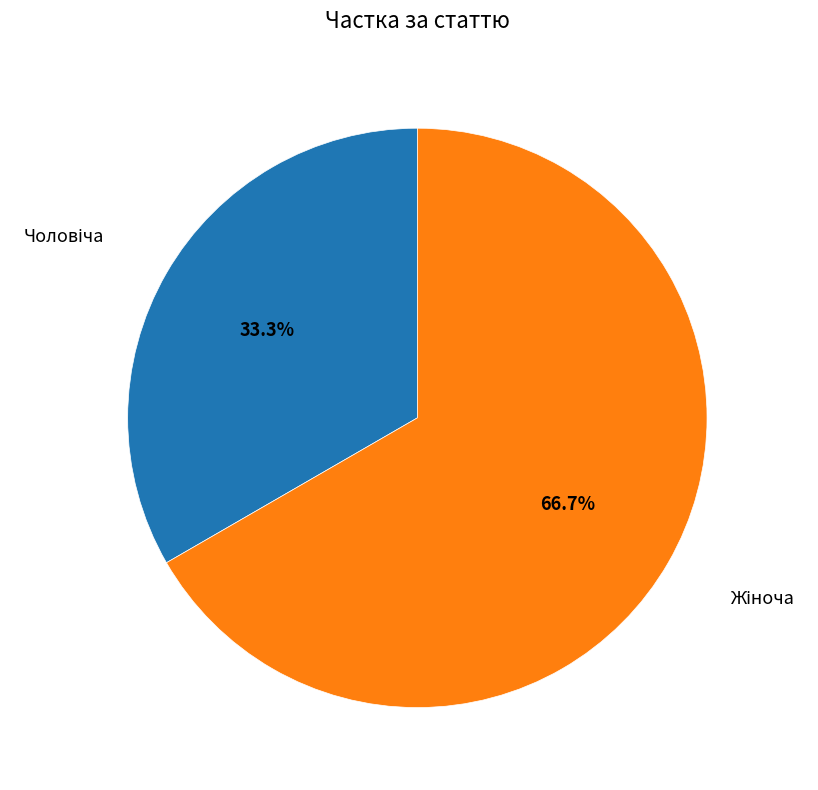

Is there a majority slice in this chart?

Yes